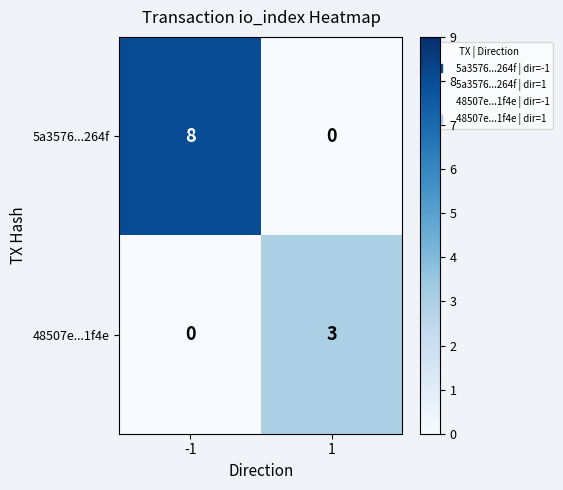

The 48507e...1f4e series shows 2 at -1. True or false?

False